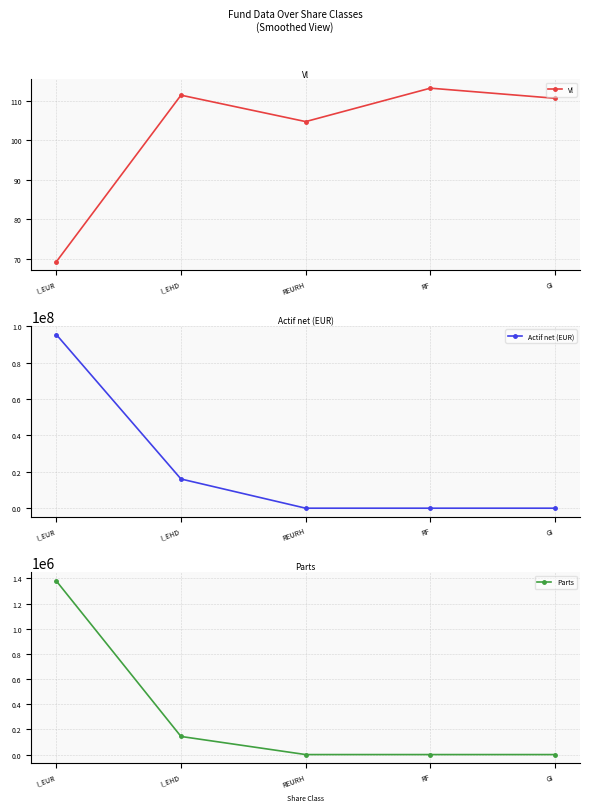

Between I_EHD and REURH, which series saw the biggest shift?

Actif net (EUR)